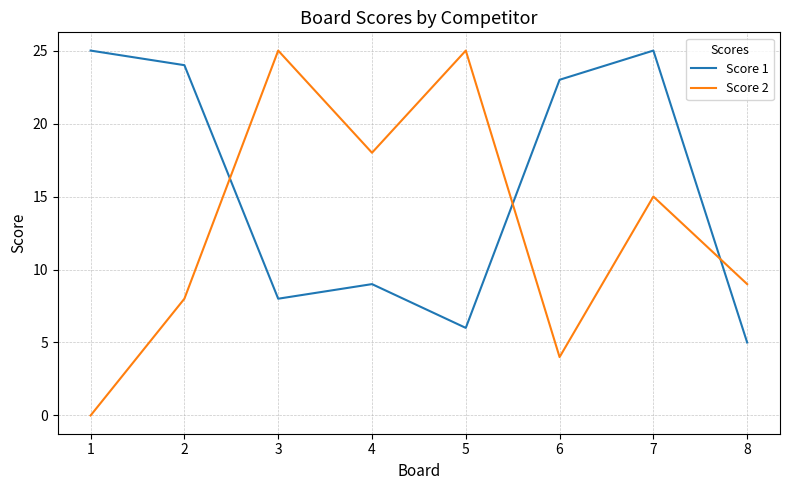

Reading right to left, transcribe all the data shown in this chart.

Score 1: 8=5	7=25	6=23	5=6	4=9	3=8	2=24	1=25
Score 2: 8=9	7=15	6=4	5=25	4=18	3=25	2=8	1=0